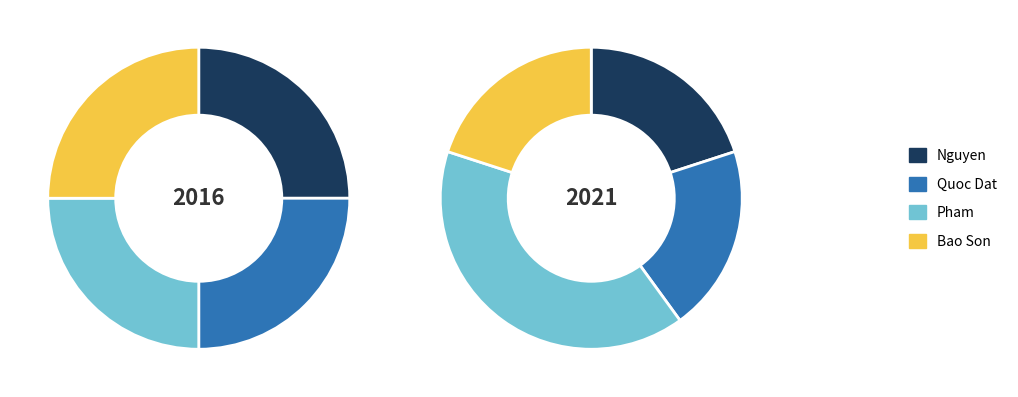

True or false: Bao Son accounts for 14% of the total.

False